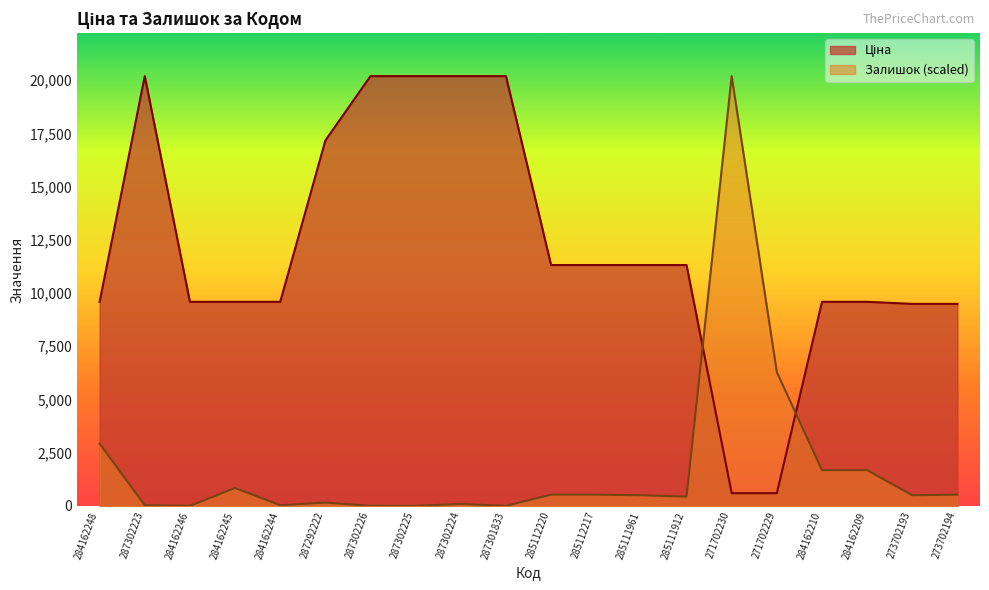

What is the greatest value displayed?

20186.0